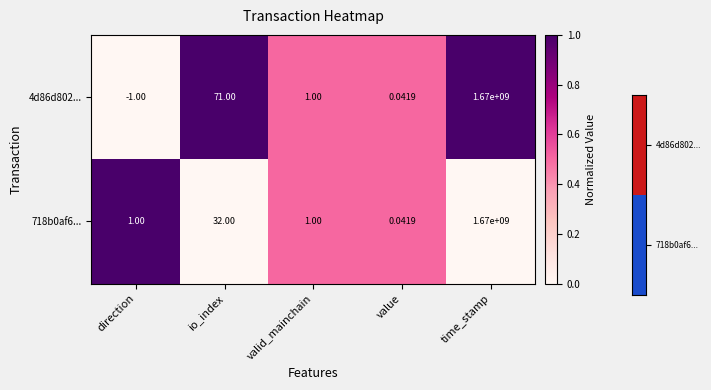

At which label is 4d86d802... closest to 834999999?

io_index